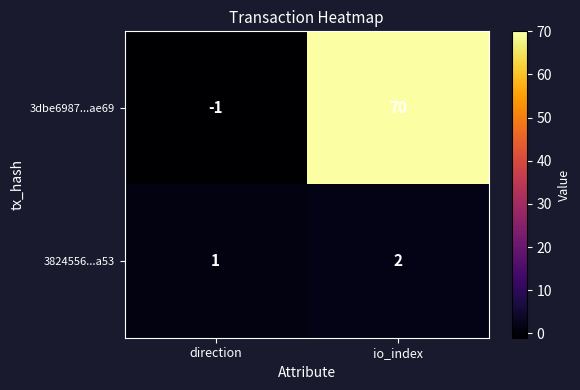

At which label does 3824556...a53 reach its minimum?

direction